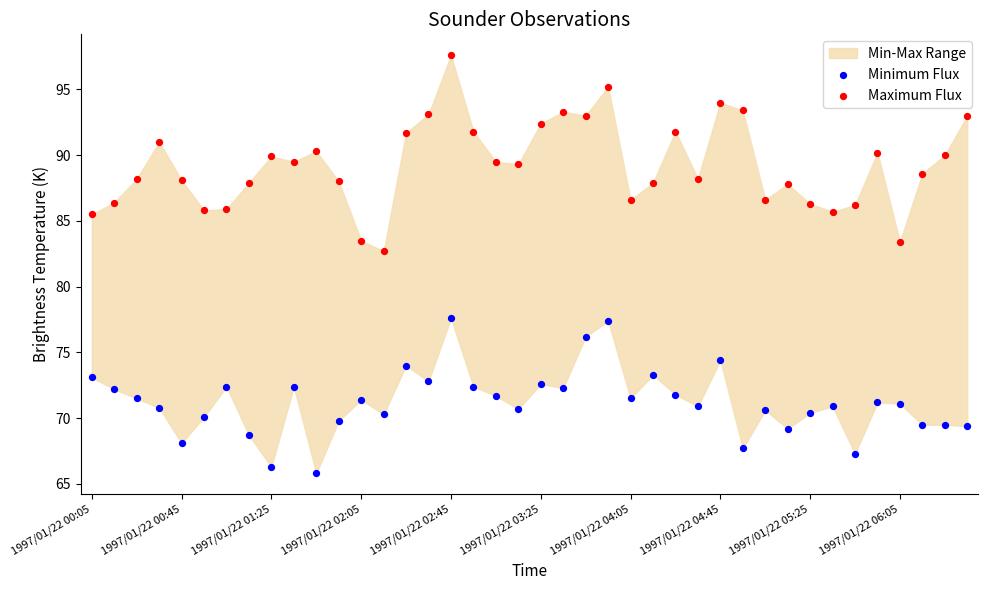

Which series contains the highest Y value?

Maximum Flux